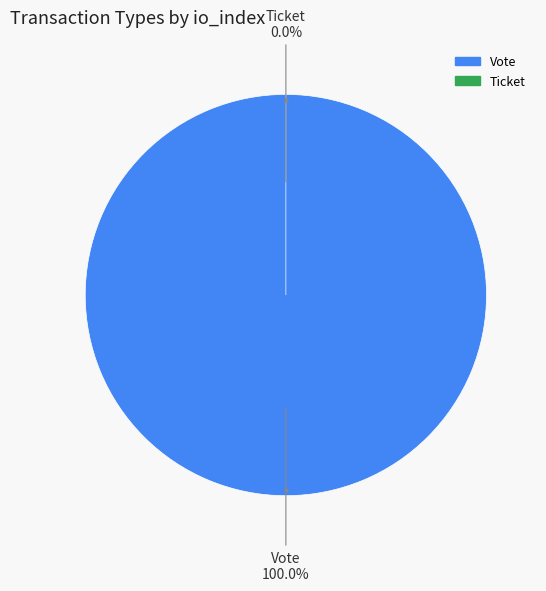

What is the change in value from Vote to Ticket?

-1